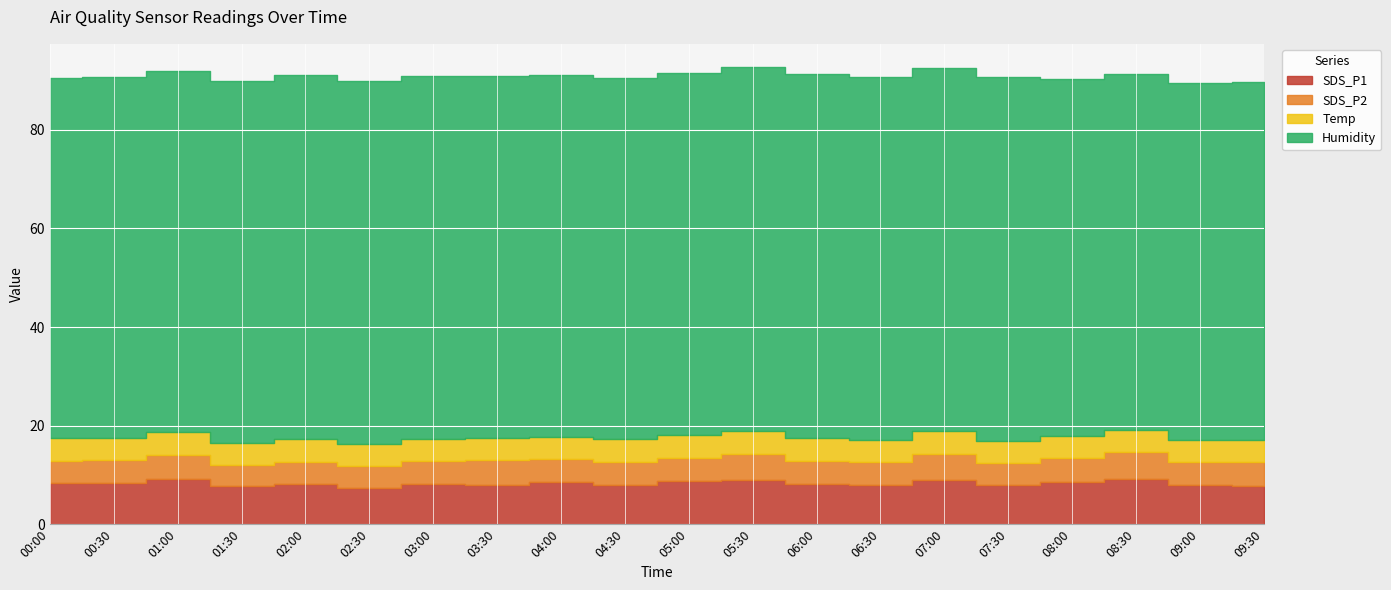

True or false: SDS_P1 has more than 1 interior local peaks.

True